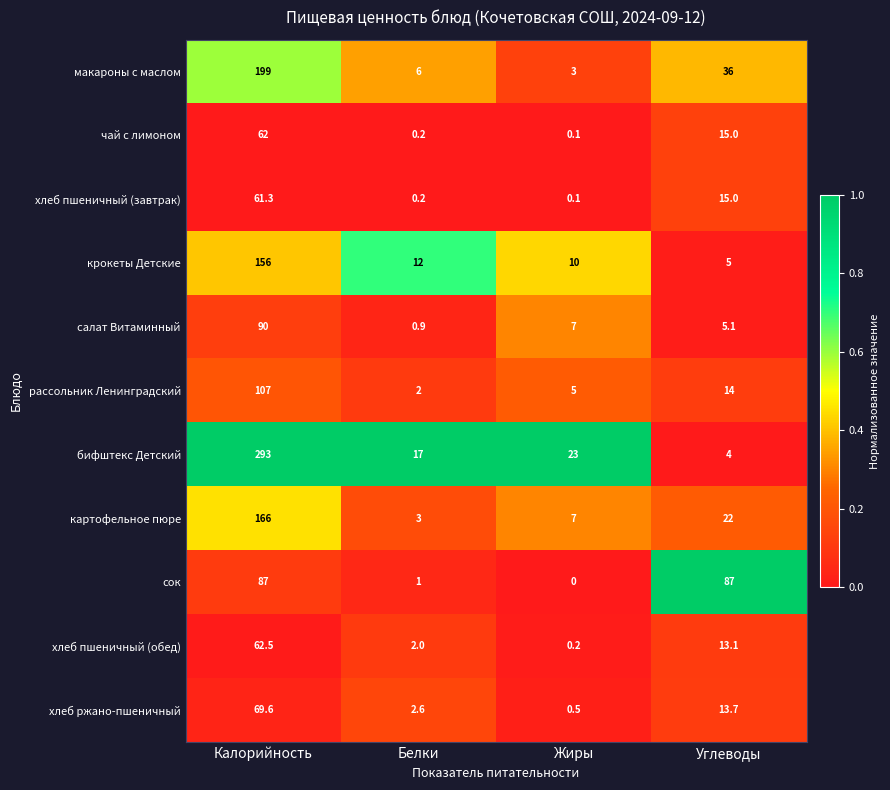

Which series has the widest spread of values?

бифштекс Детский